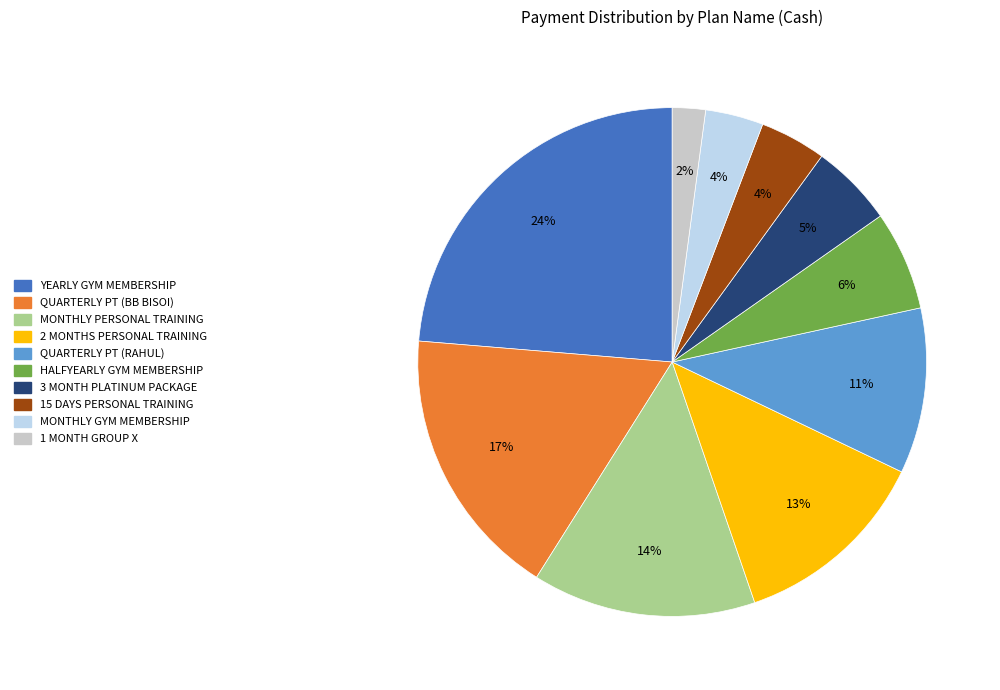

The HALFYEARLY GYM MEMBERSHIP slice represents 6% of the pie. True or false?

True